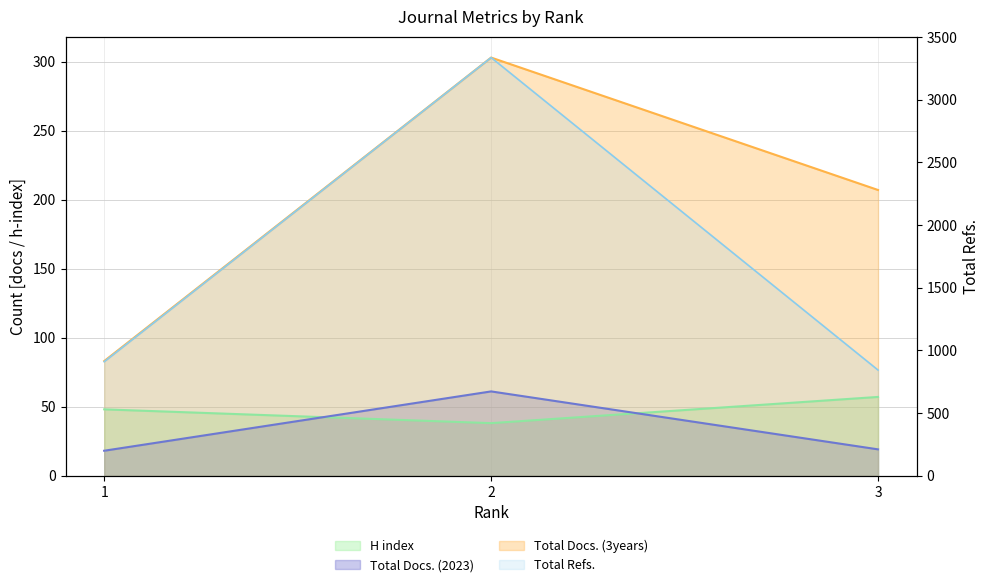

How many data points in Total Docs. (2023) are above 19?

1